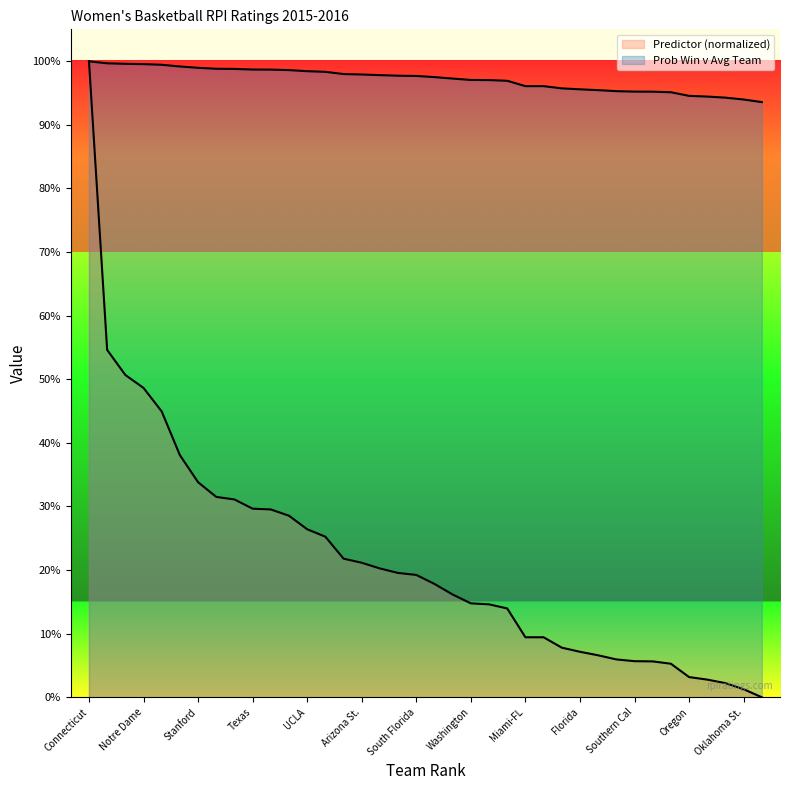

Which series changed the most between Tennessee and Indiana?

Predictor